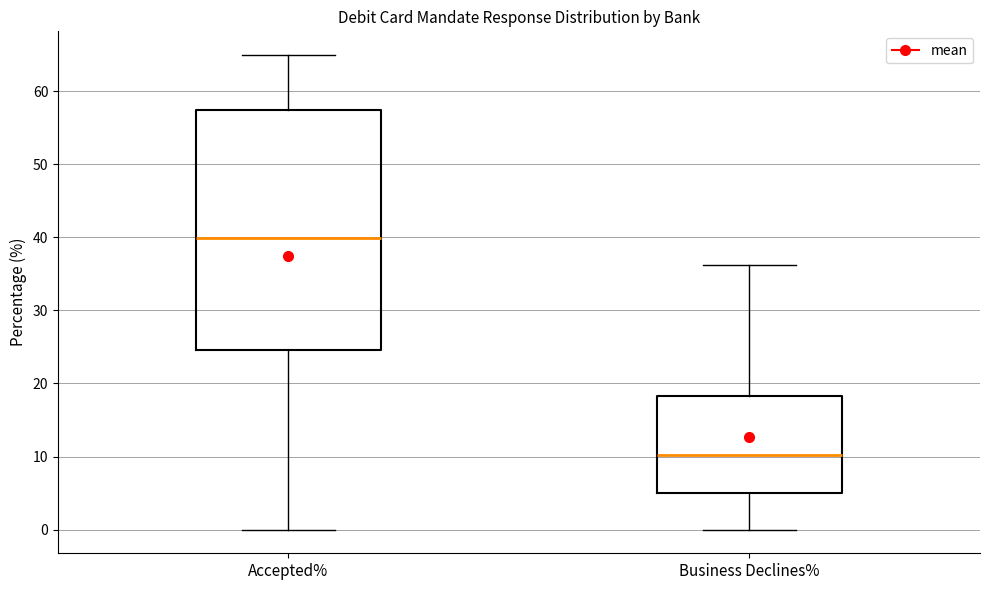

Where does the median line of the box for Accepted% sit on the y-axis? The values are not printed on the chart, so give them approximately, as read against the axis.

40